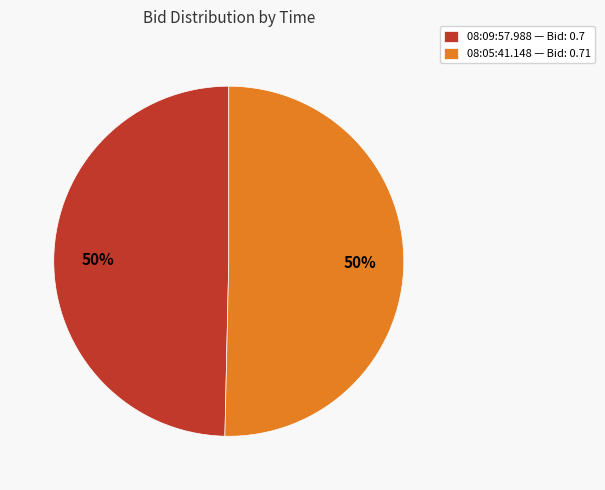

True or false: 08:05:41.148 — Bid: 0.71 accounts for 63% of the total.

False